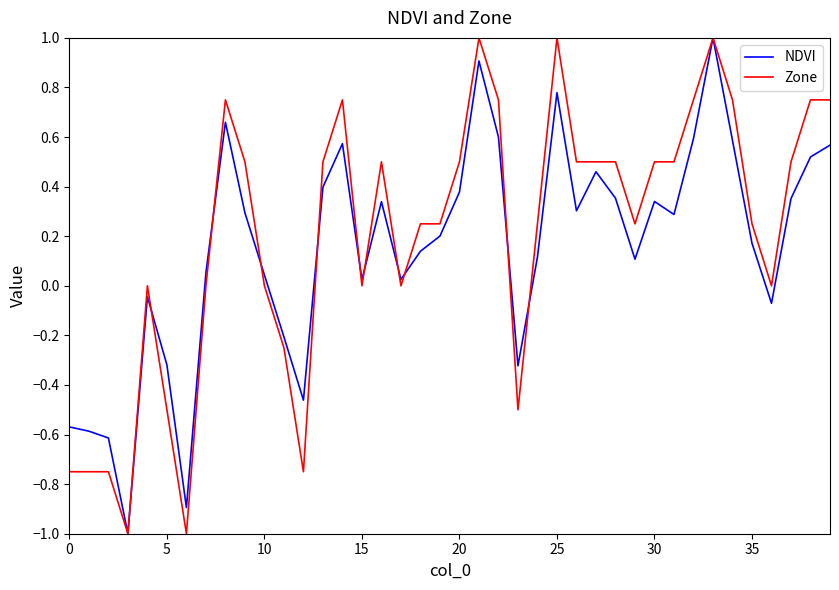

In NDVI, how many points are lower than both neighbors (excluding endpoints)?

10